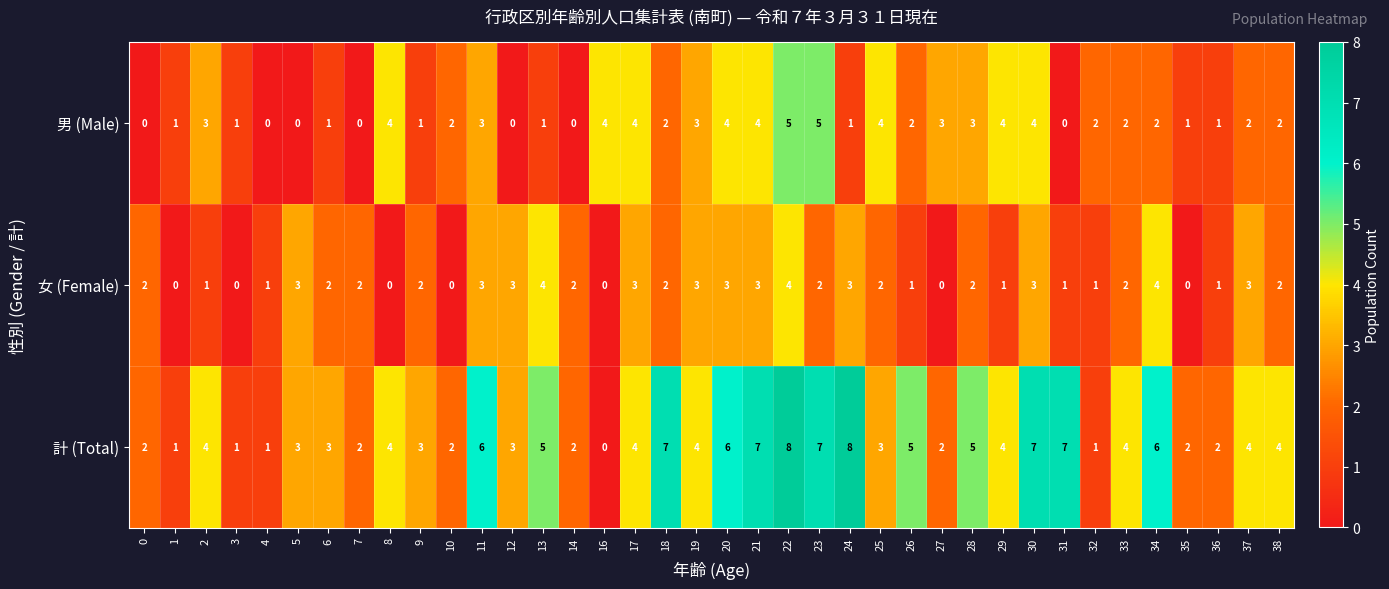

How many positive values does the 男 (Male) series have?

31